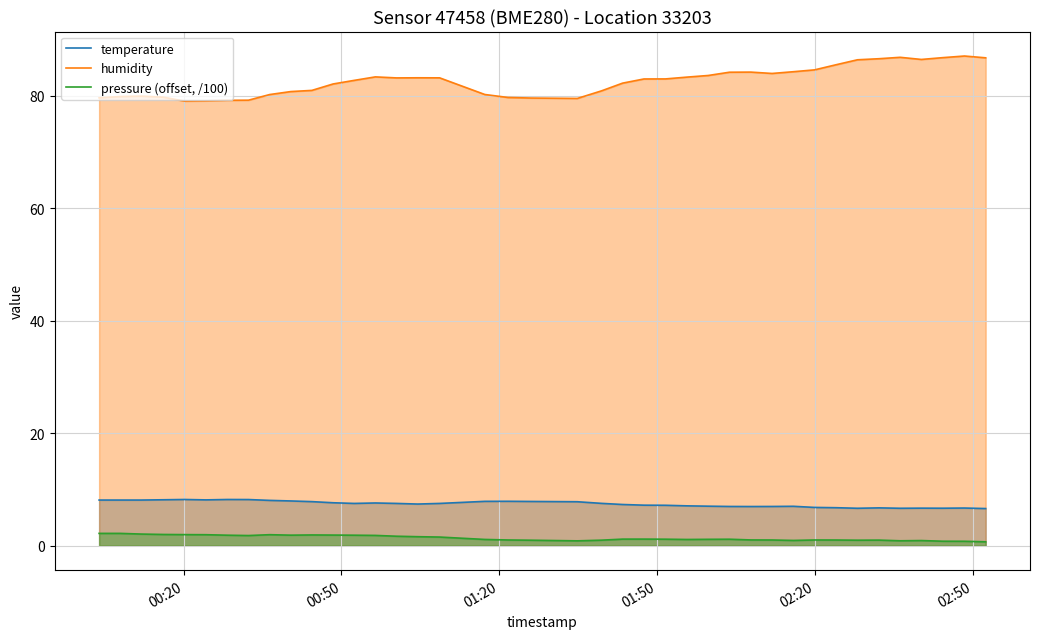

True or false: humidity and pressure (offset, /100) cross at least once.

False